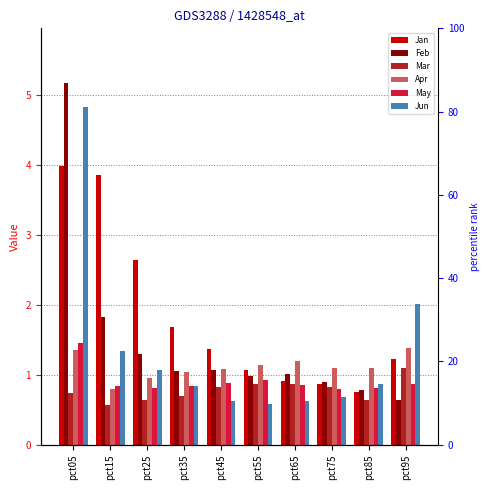

What is the difference between the highest and lowest values at pct15?

3.3